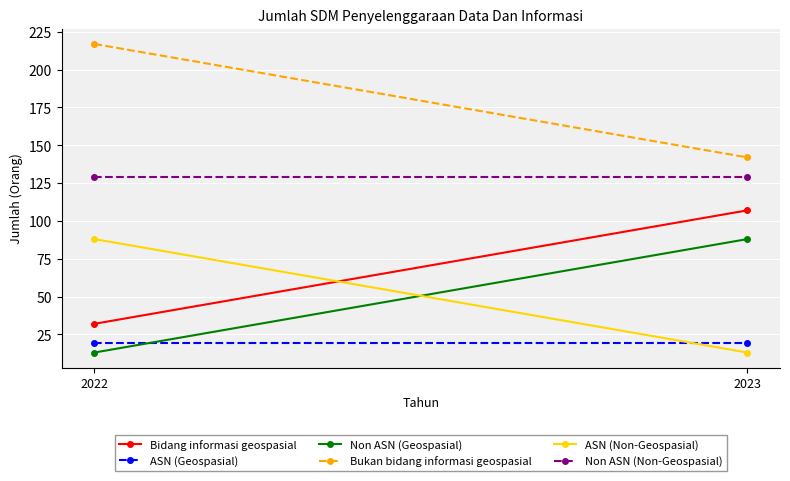

Which series has the largest range (max minus min)?

Bidang informasi geospasial